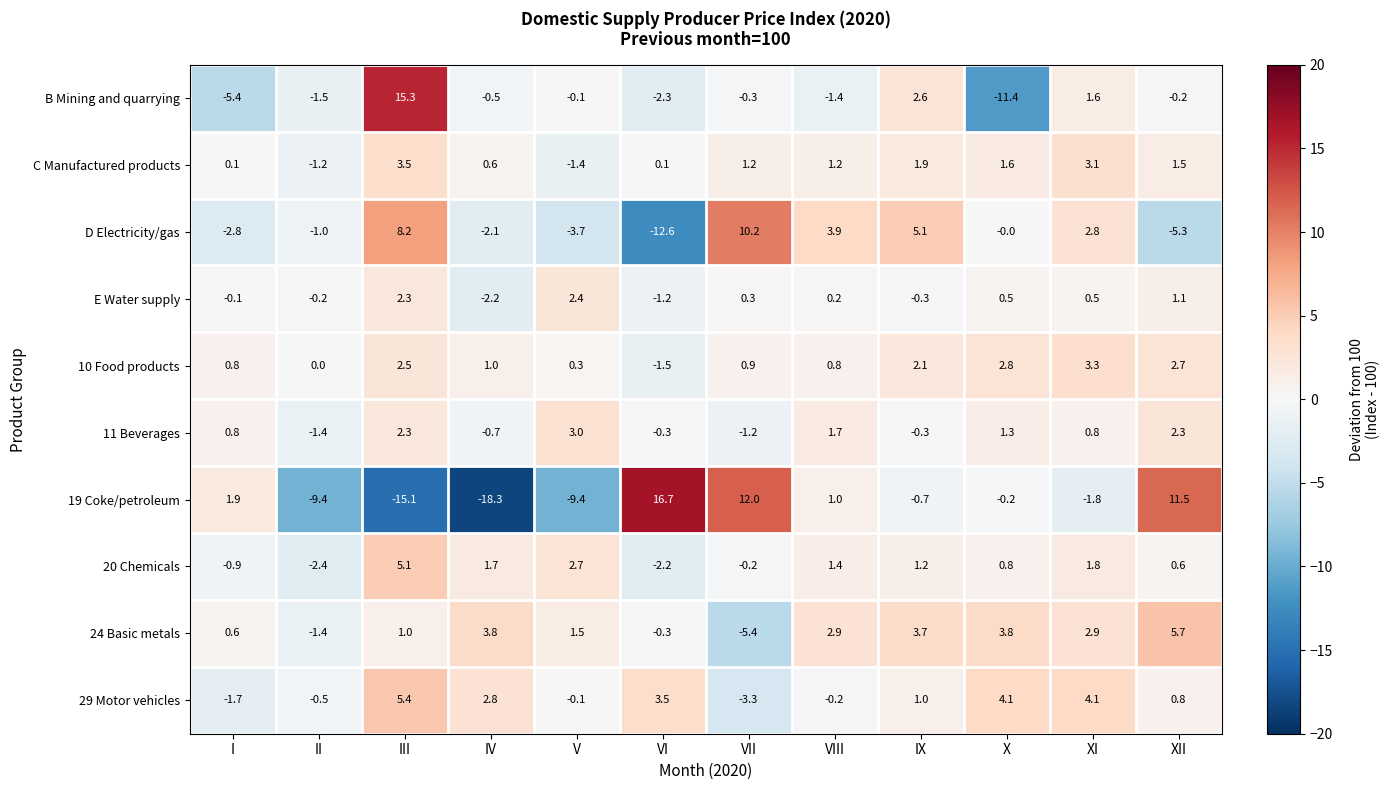

What is the spread (max minus min) of values at I?

7.3